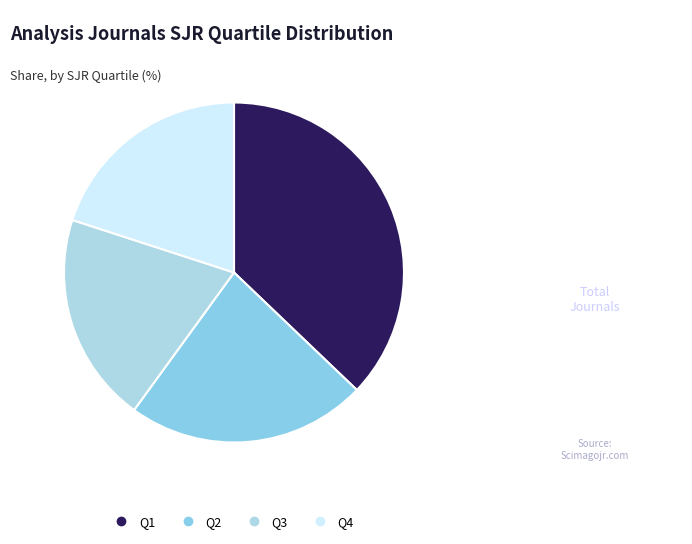

Count the number of slices in the pie.

4